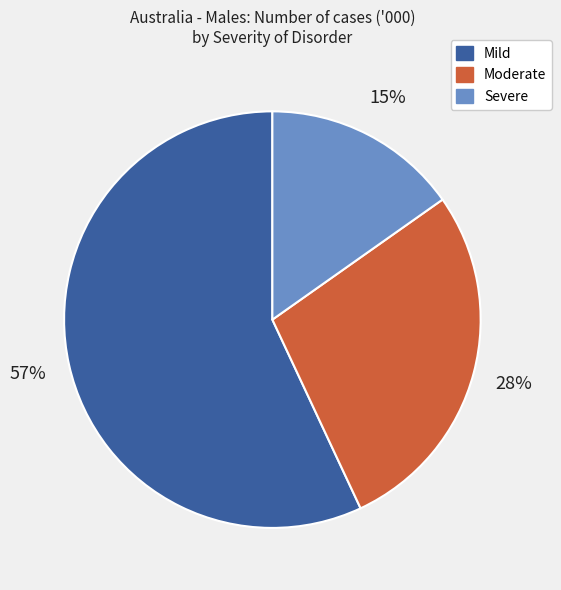

Which has a higher value, Moderate or Severe?

Moderate